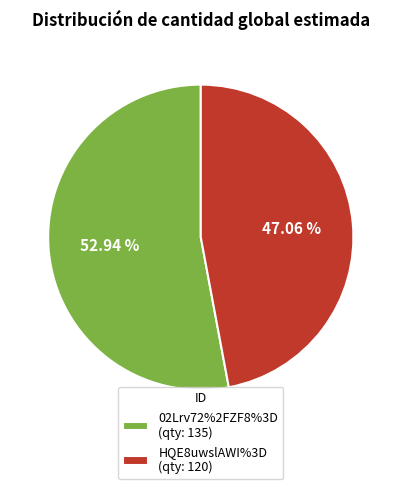

Count the number of slices in the pie.

2